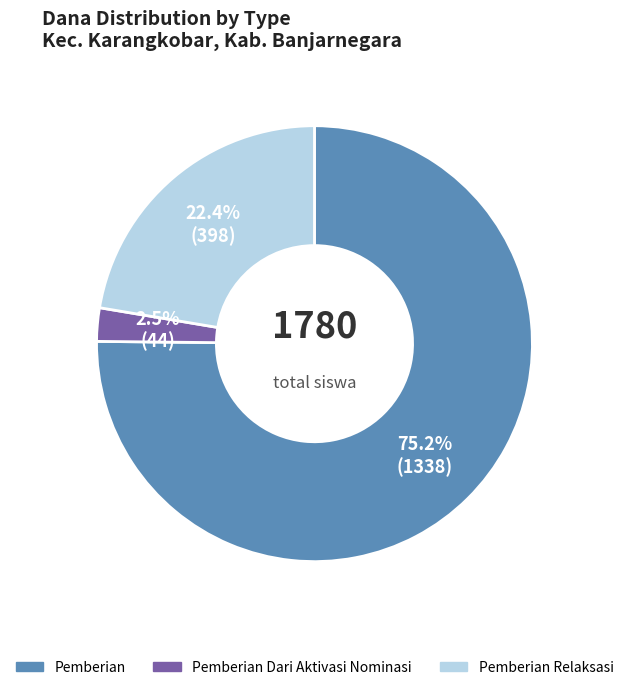

Is there a majority slice in this chart?

Yes